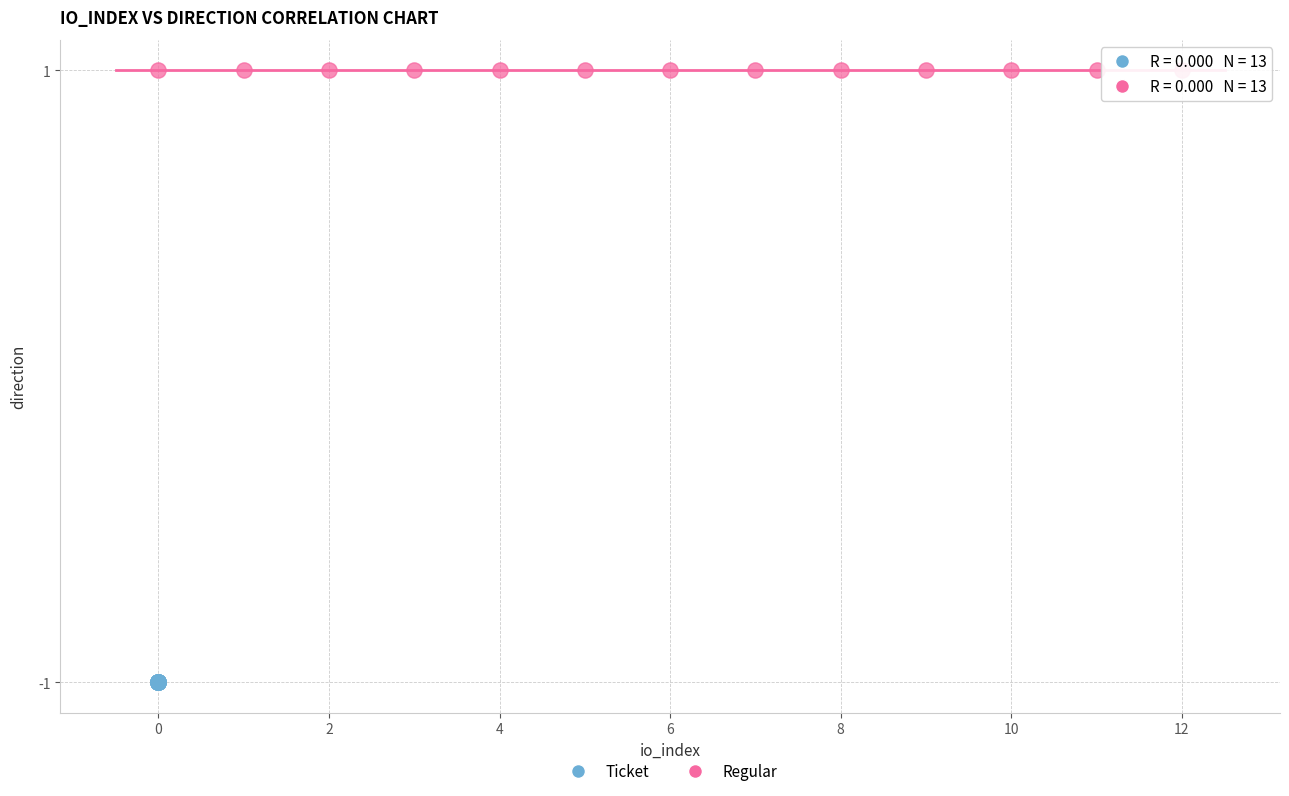

Which series contains the highest Y value?

Regular